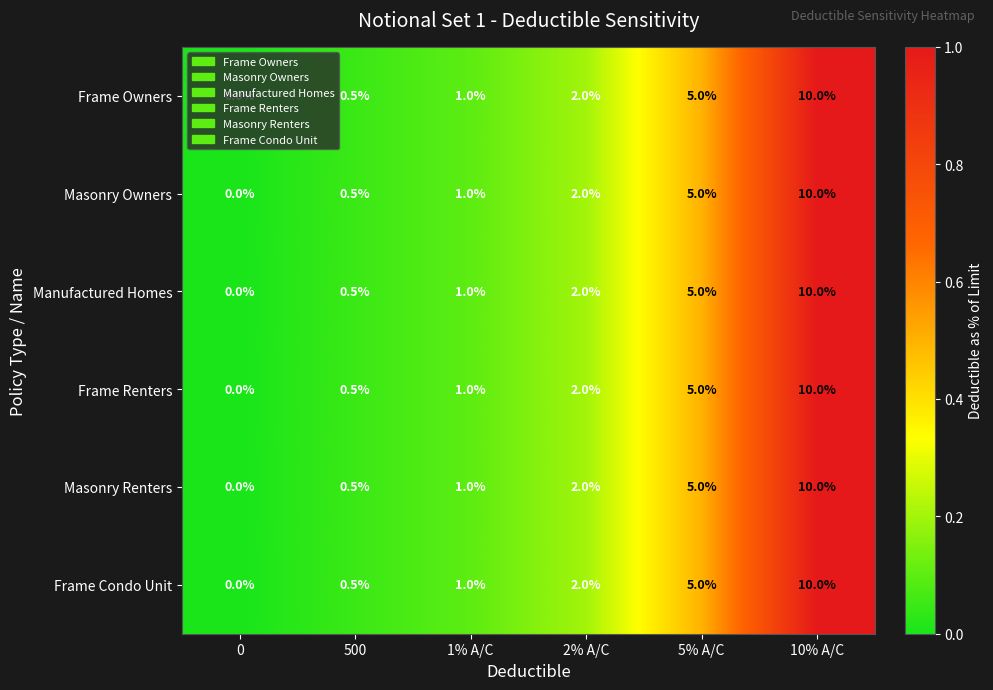

Rank the categories by Masonry Owners value from lowest to highest.

0, 500, 1% A/C, 2% A/C, 5% A/C, 10% A/C